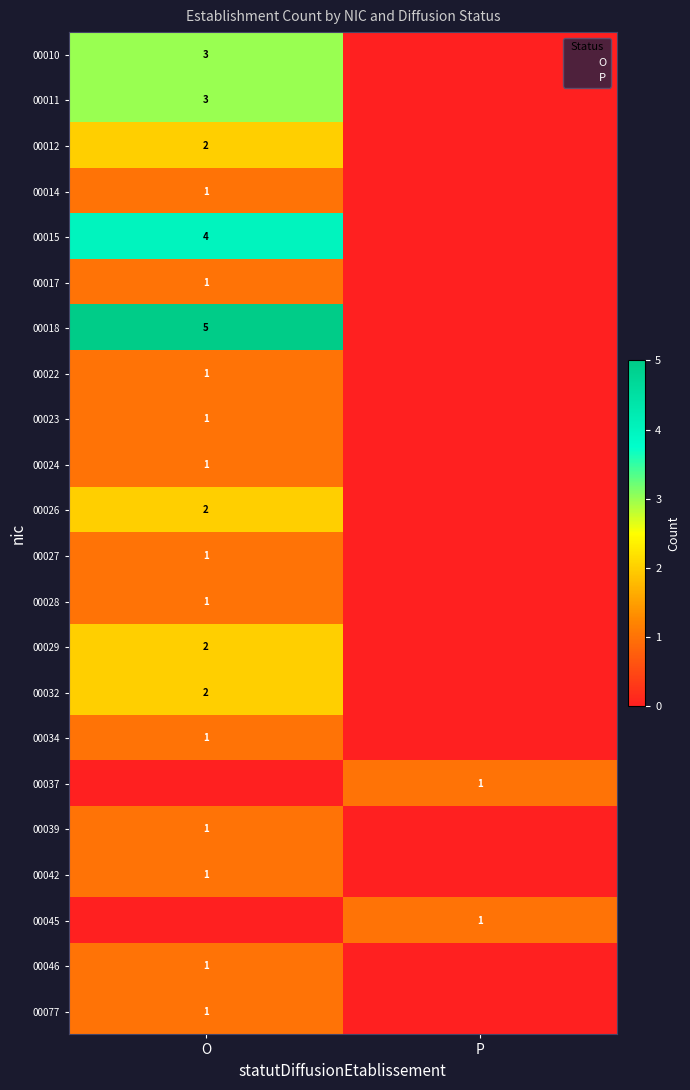

True or false: 00029 has a value of 3 at O.

False